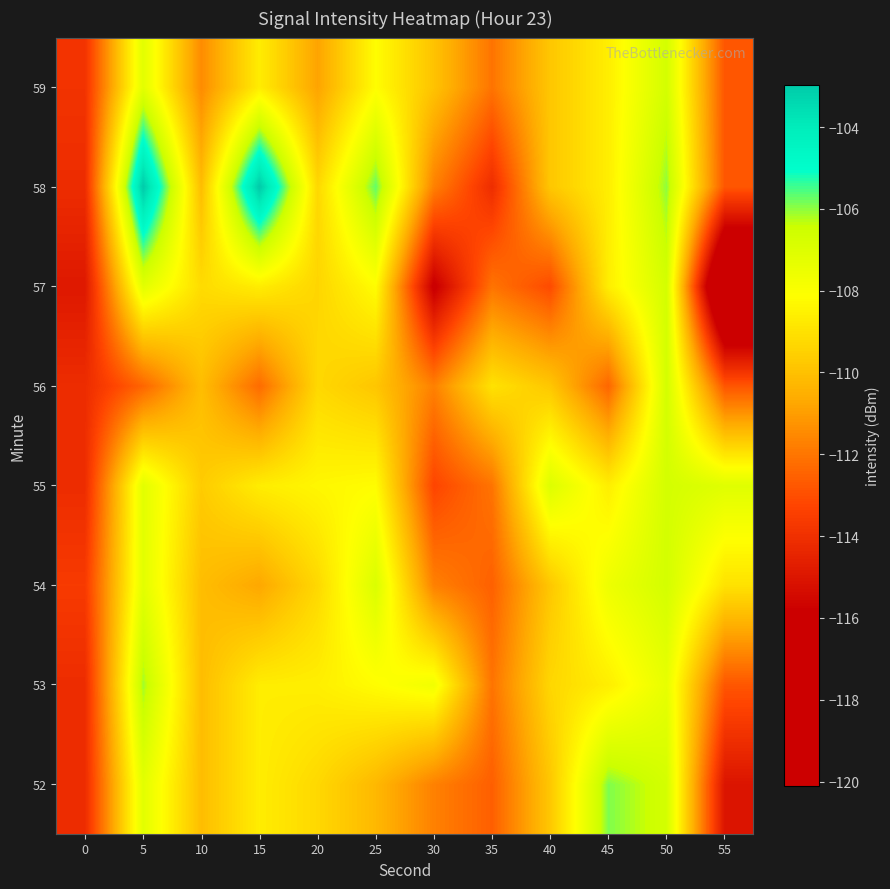

How many categories are shown in the chart?

12